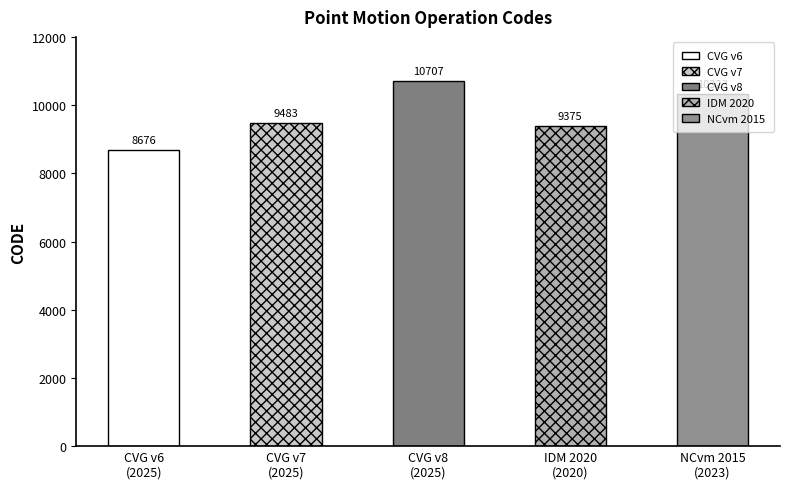

Reading left to right, list all the values displayed in this chart.

8676	9483	10707	9375	10323